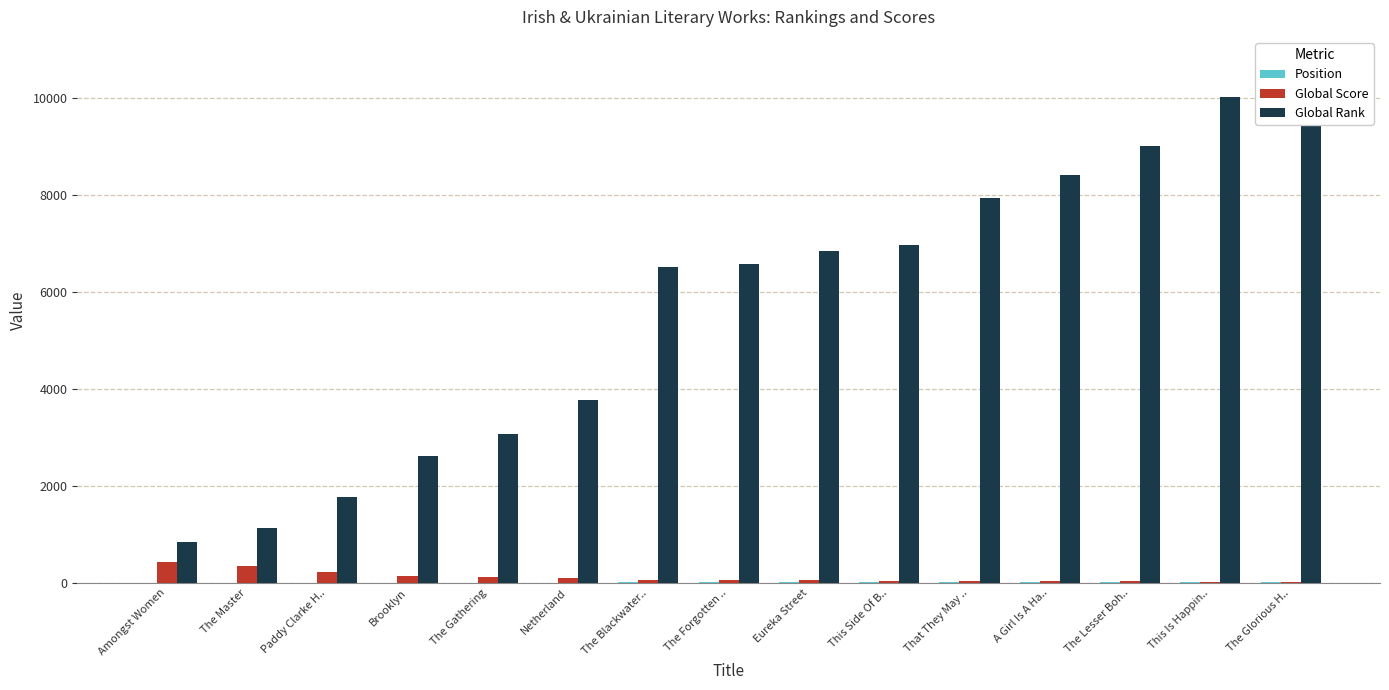

At which label does Position first exceed 9?

Eureka Street